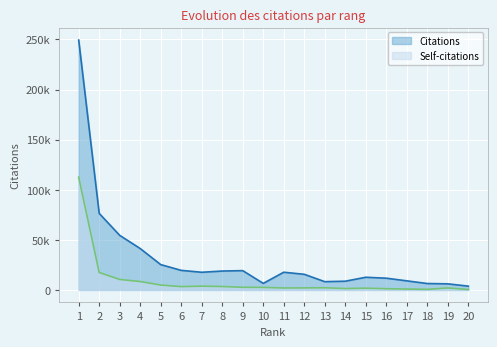

True or false: Self-citations has more than 2 points higher than both neighbors.

True